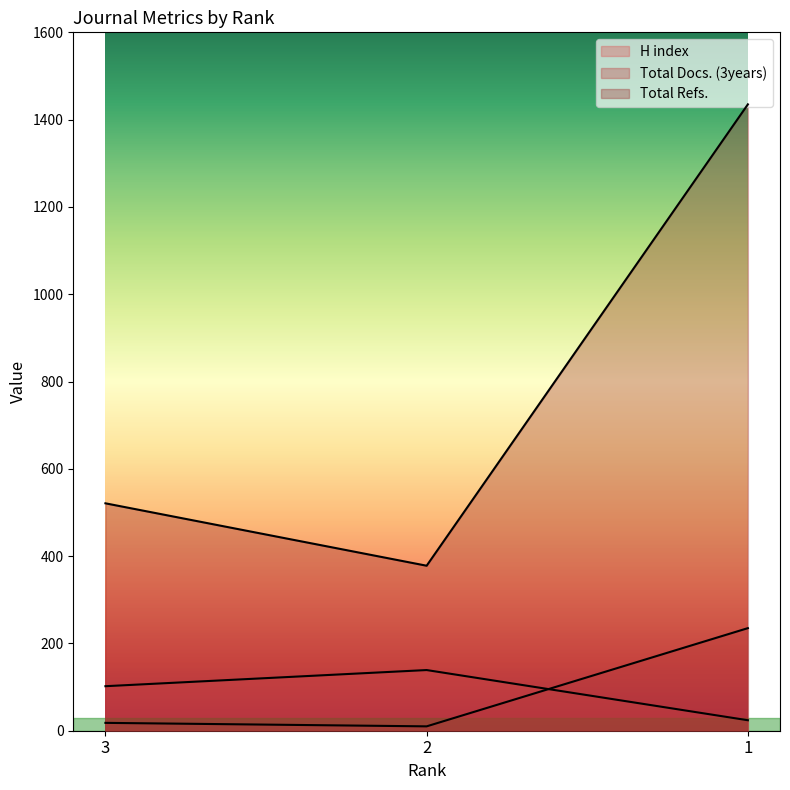

Which category has the highest value across all series?

1